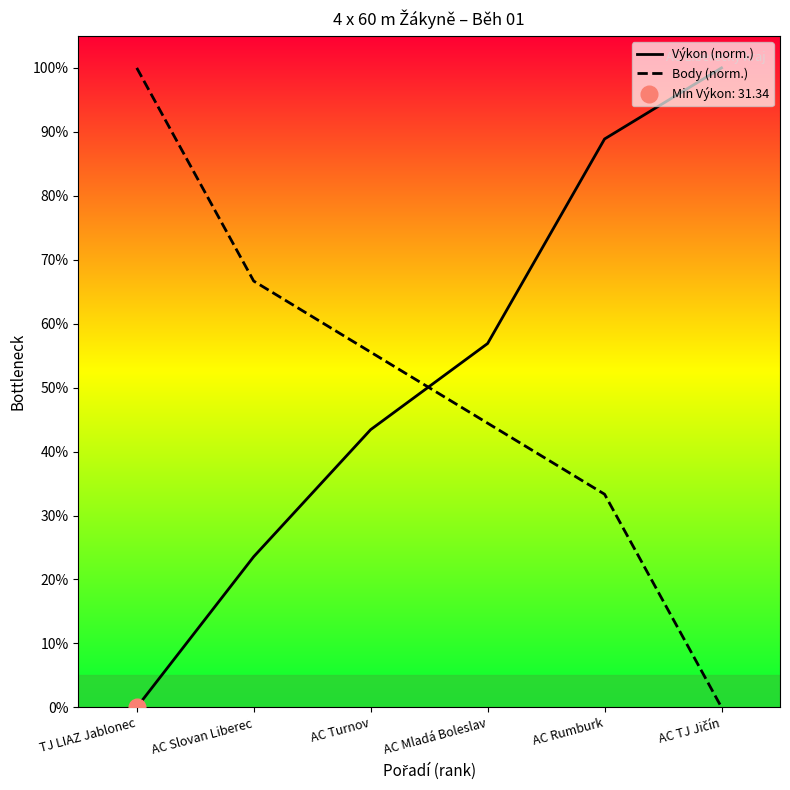

Reading right to left, list all the values displayed in this chart.

Výkon (norm.): AC TJ Jičín=100.0	AC Rumburk=88.9	AC Mladá Boleslav=56.9	AC Turnov=43.4	AC Slovan Liberec=23.6	TJ LIAZ Jablonec=0.0
Body (norm.): AC TJ Jičín=0.0	AC Rumburk=33.3	AC Mladá Boleslav=44.4	AC Turnov=55.6	AC Slovan Liberec=66.7	TJ LIAZ Jablonec=100.0